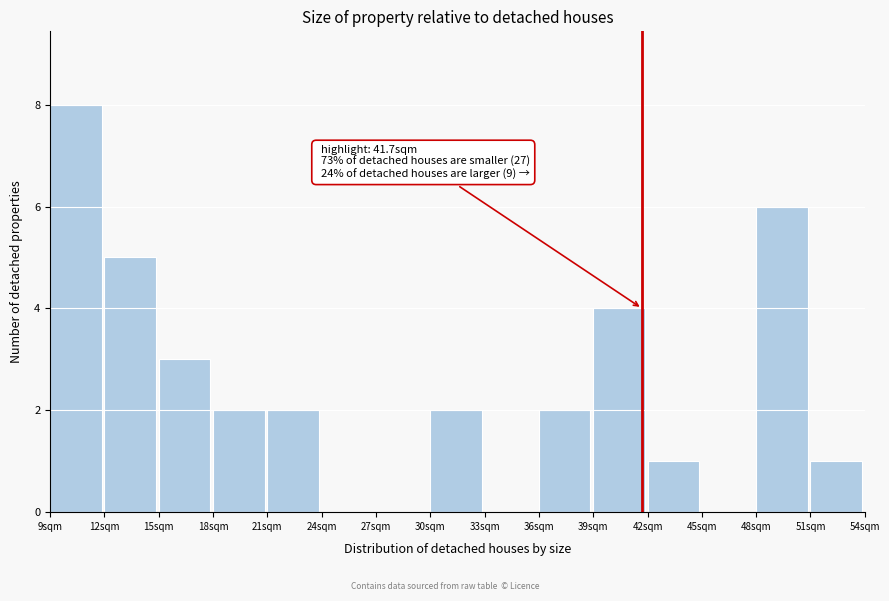

Over which range of the x-axis is the bar tallest?

9 to 12